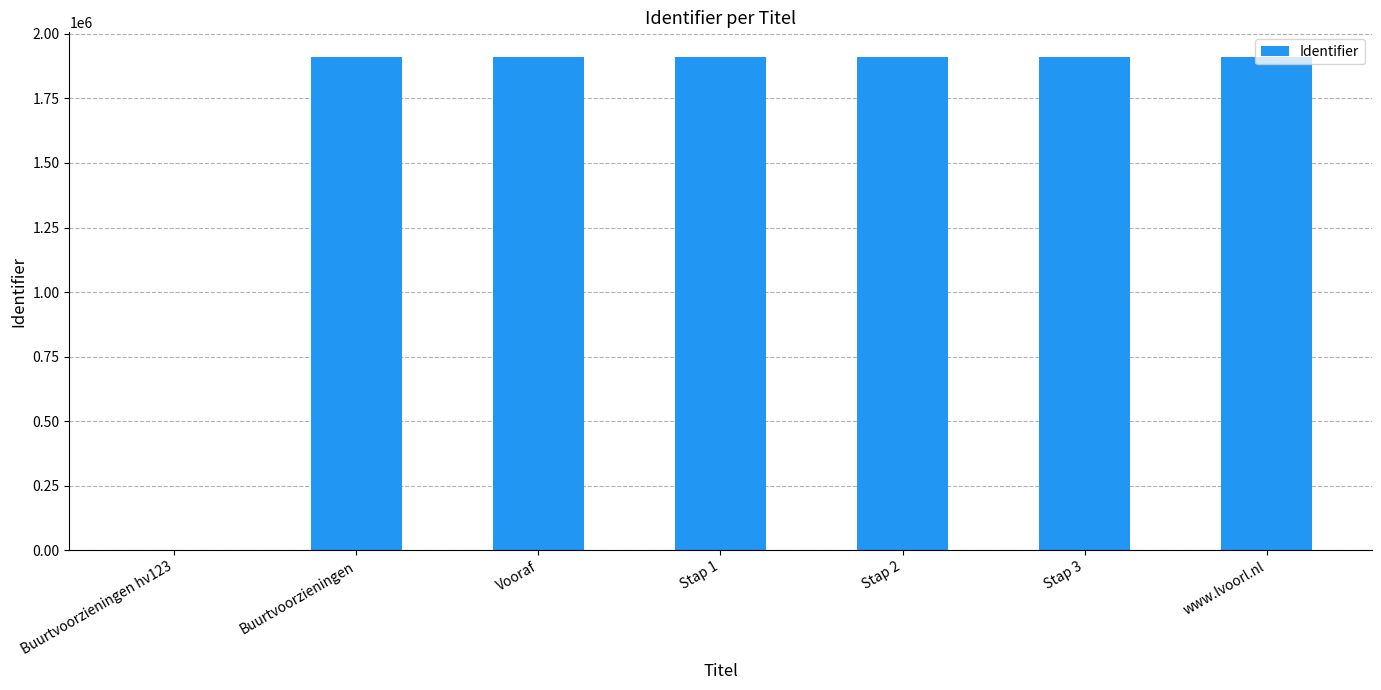

What is the sum of all values?

11464469